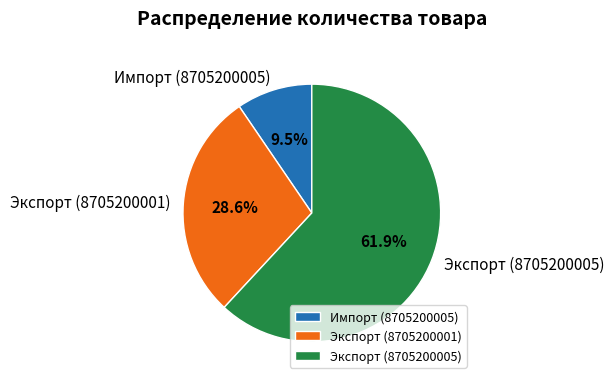

What is the largest slice in the pie chart?

Экспорт (8705200005)